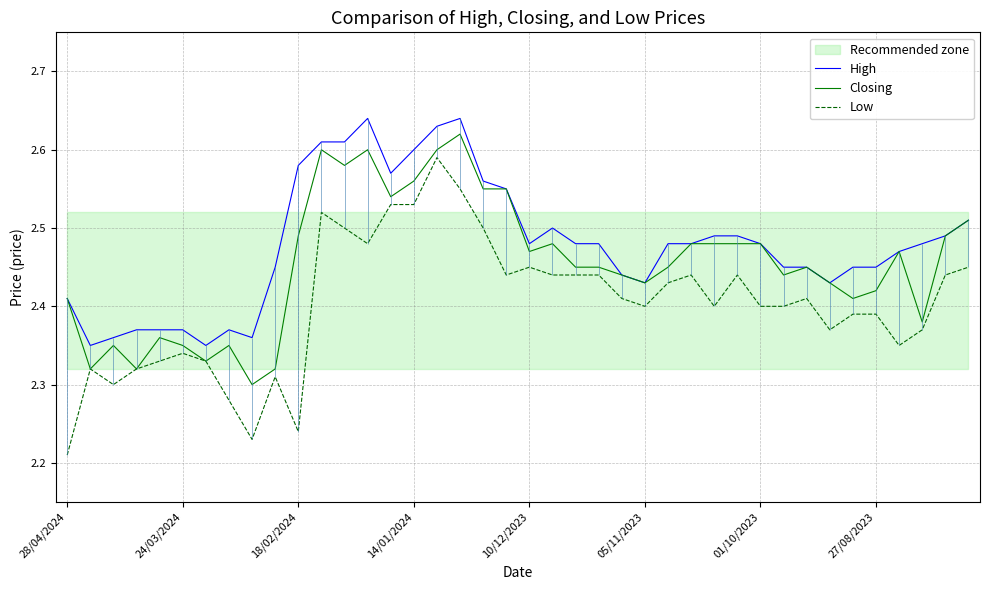

What is the value of the Low point at the 1st from the left?

2.2